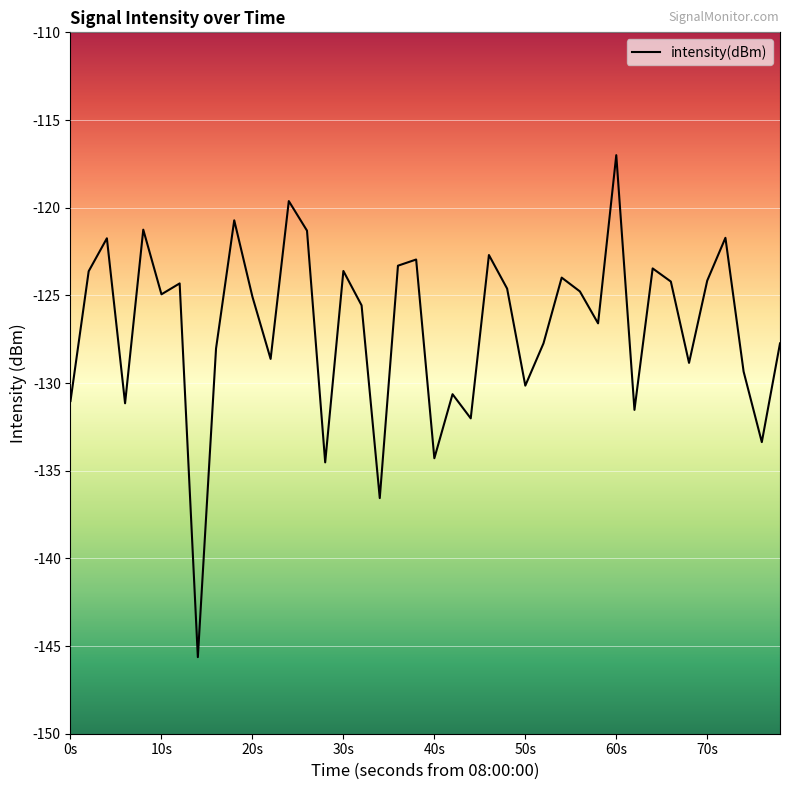

What is the maximum value shown in the chart?

-117.0